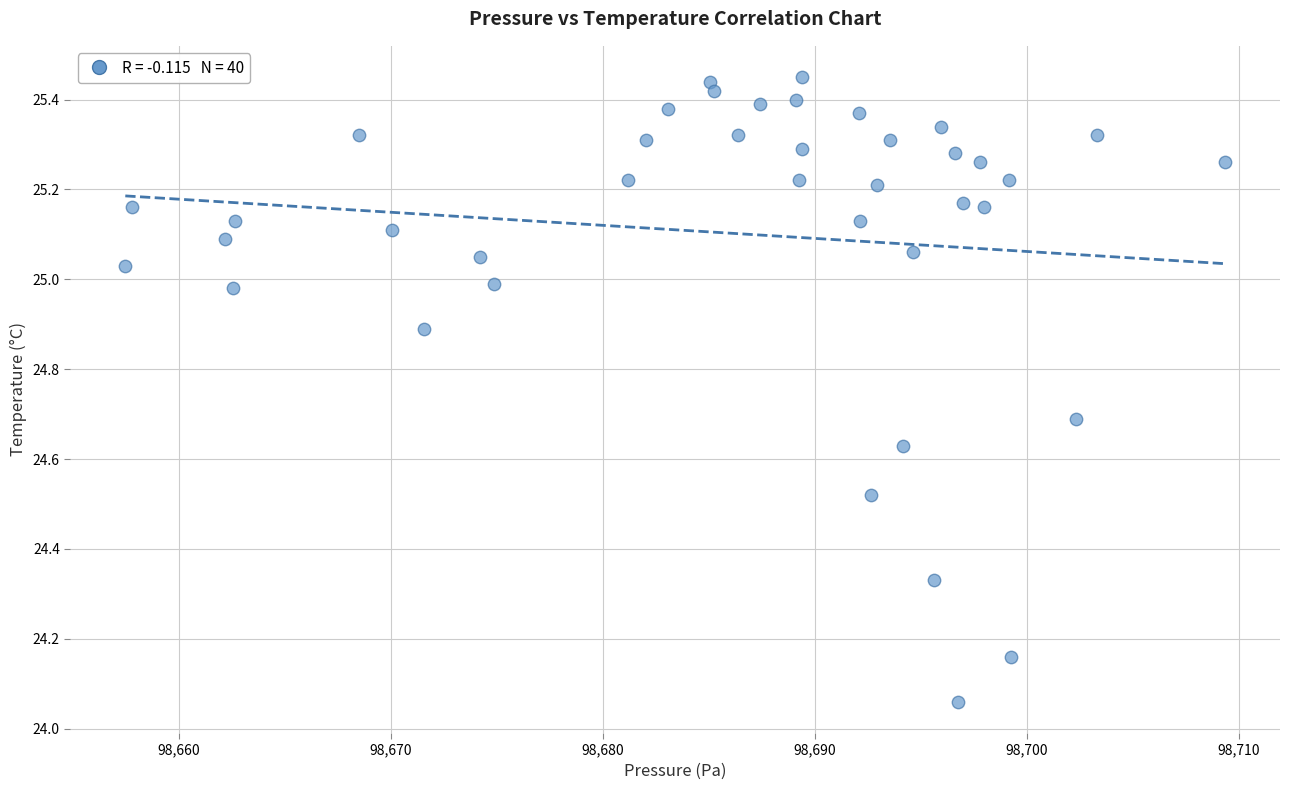

What is the range of X values (max minus min)?

51.9